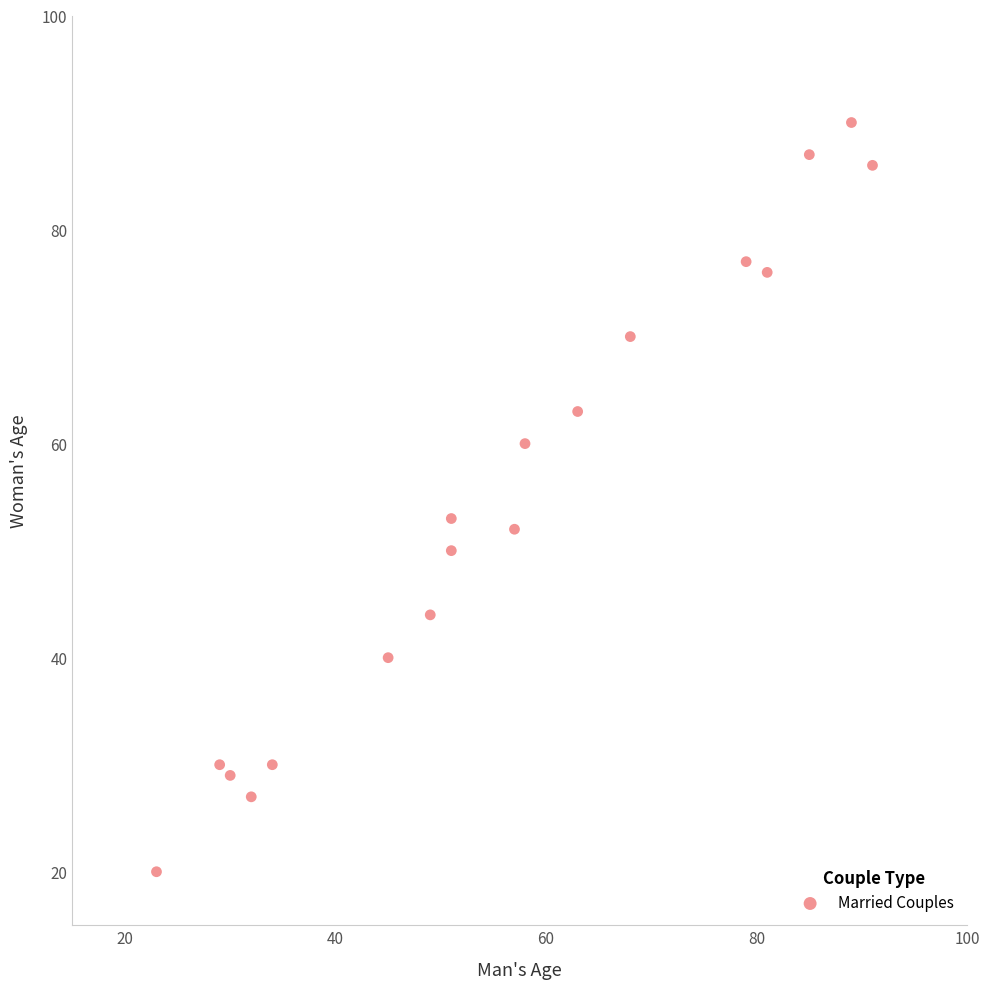

What Y value in the scatter plot is closest to 55?

53